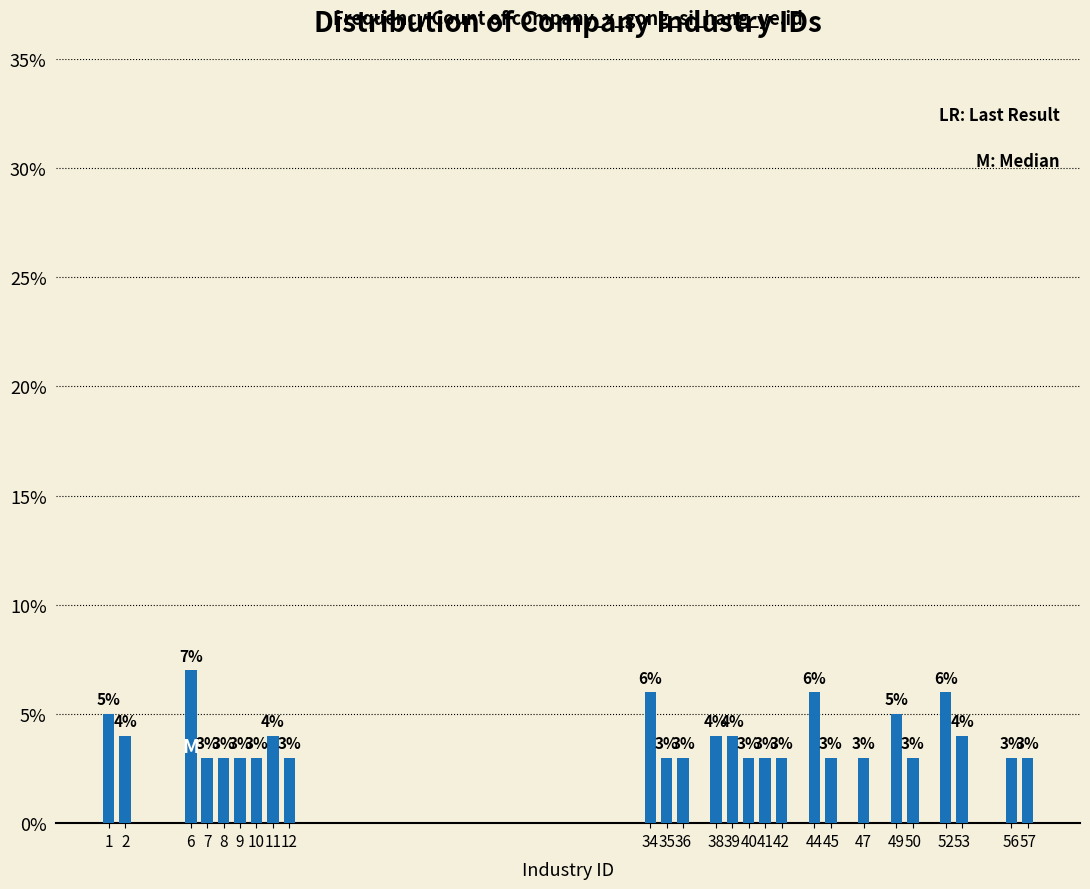

Reading left to right, list all the values displayed in this chart.

5.0	4.0	7.0	3.0	3.0	3.0	3.0	4.0	3.0	6.0	3.0	3.0	4.0	4.0	3.0	3.0	3.0	6.0	3.0	3.0	5.0	3.0	6.0	4.0	3.0	3.0